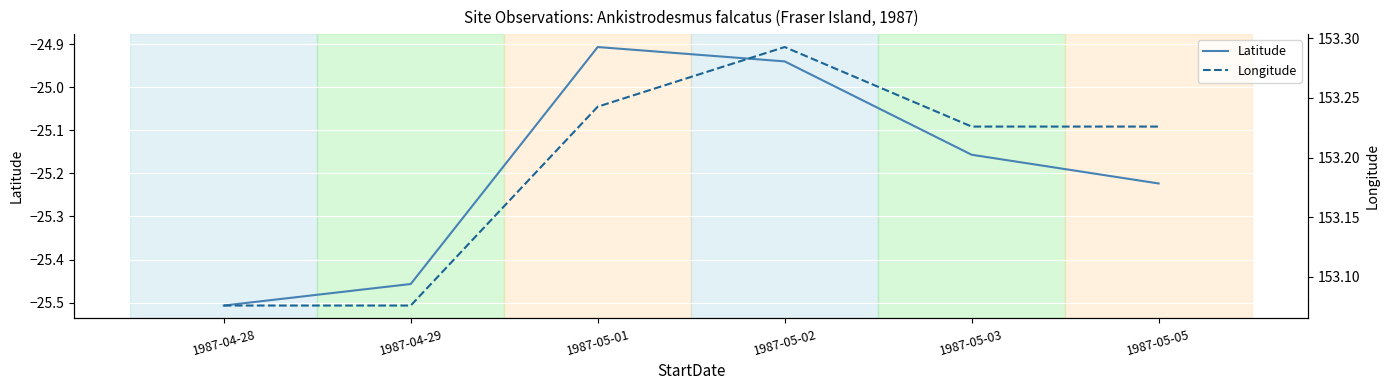

At how many categories does at least one series exceed 92?

6